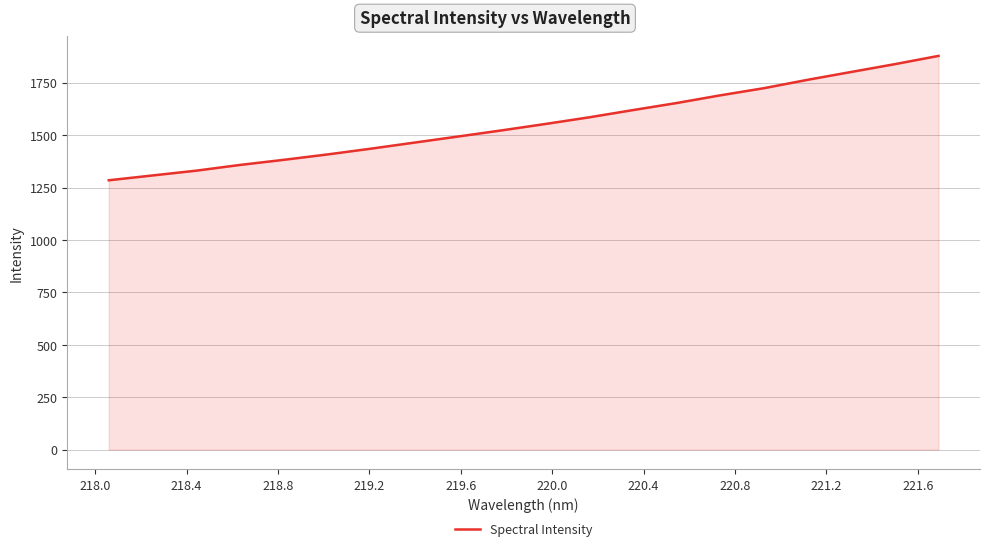

What is the average value?

1554.5